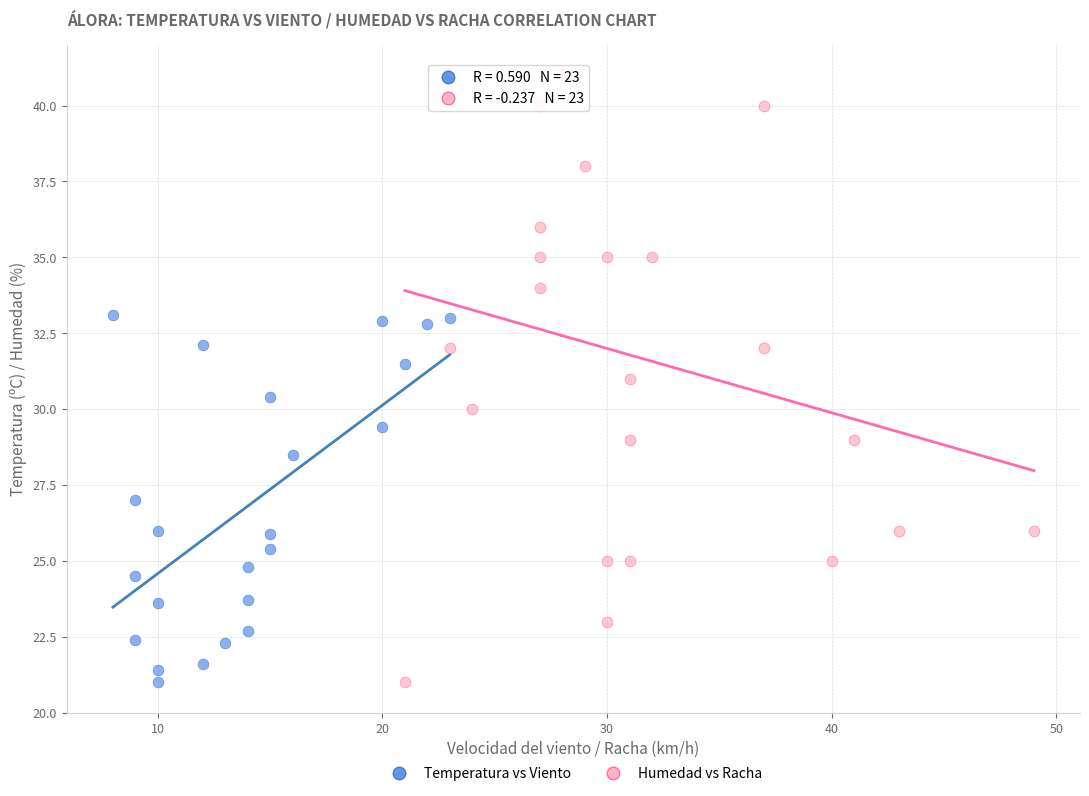

Which series contains the highest Y value?

Humedad vs Racha